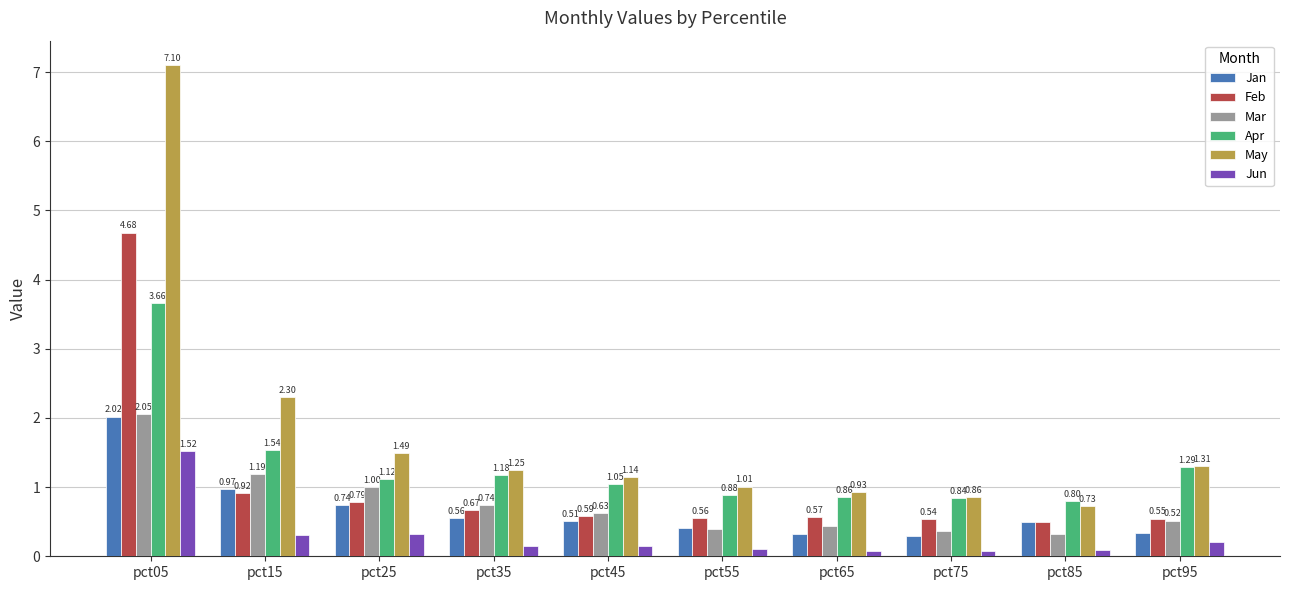

What is the difference between the maximum and minimum values in the Mar series?

1.7